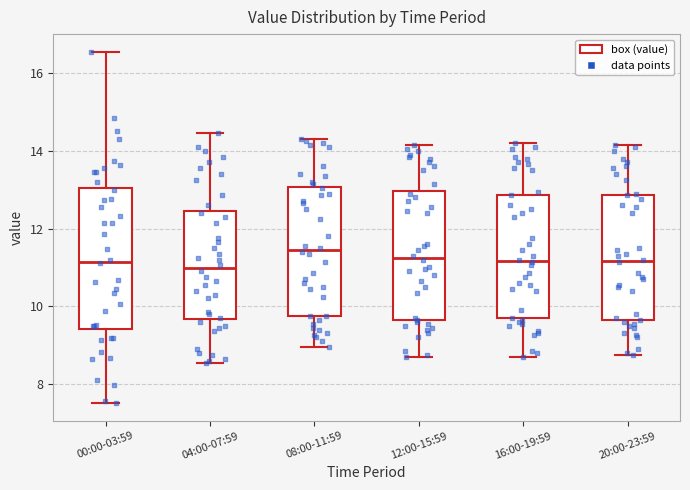

Where is the upper edge of the box for 00:00-03:59 on the y-axis? The values are not printed on the chart, so give them approximately, as read against the axis.

13.0